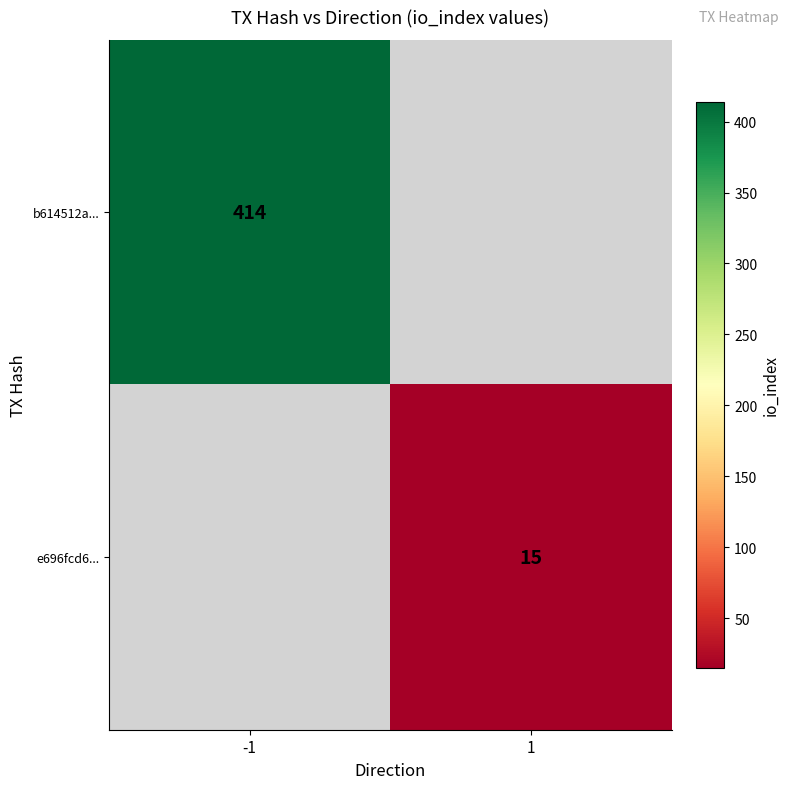

The e696fcd6... series shows 15 at 1. True or false?

True